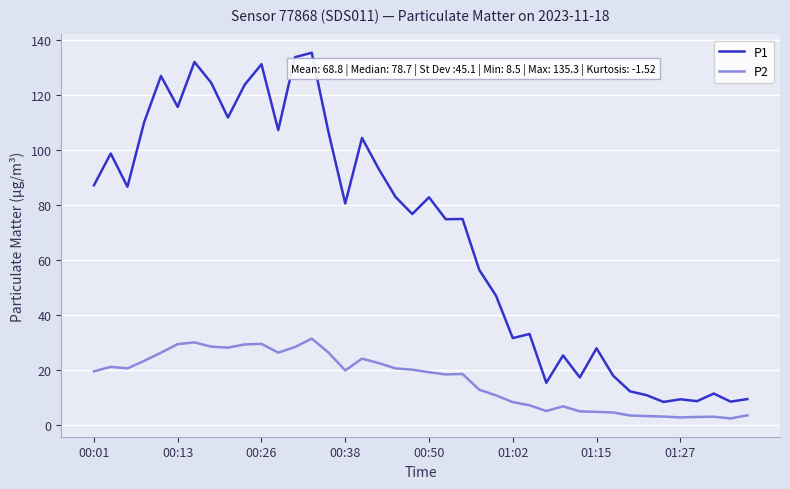

Which series has the largest total across all categories?

P1